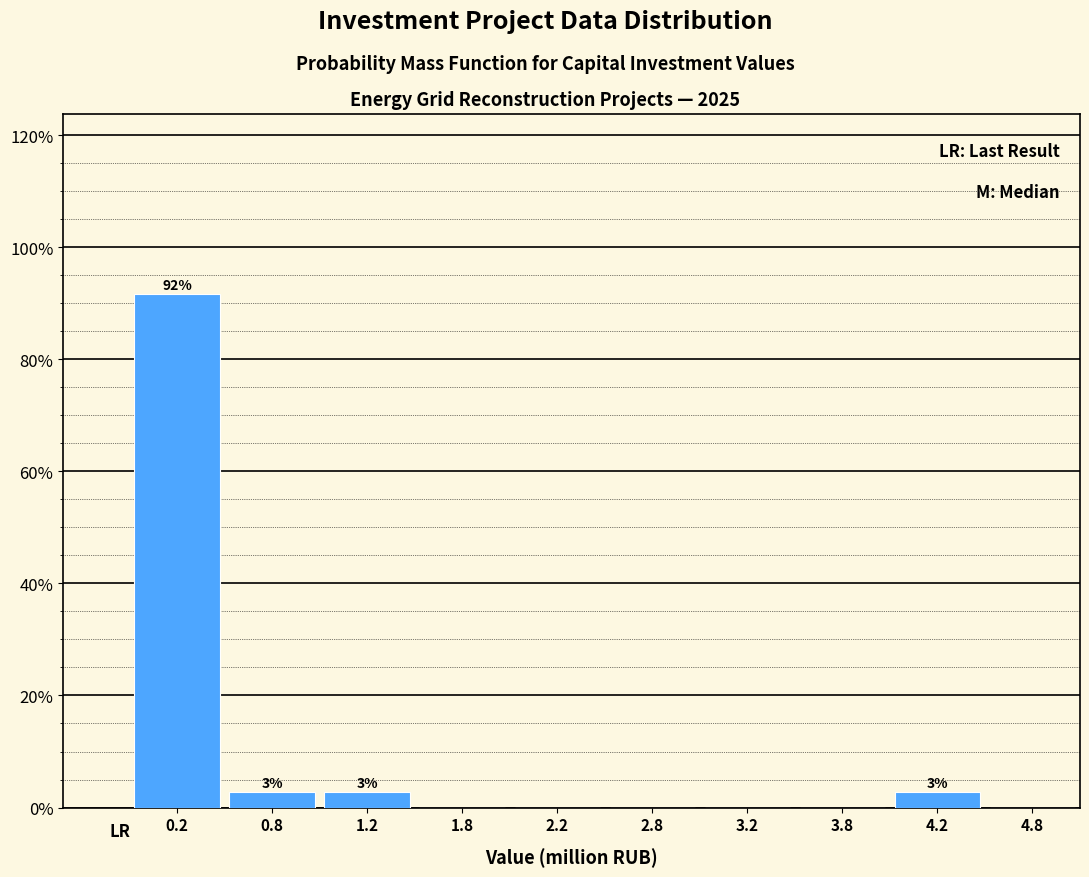

Over which range of the x-axis is the bar tallest?

0.0 to 0.5